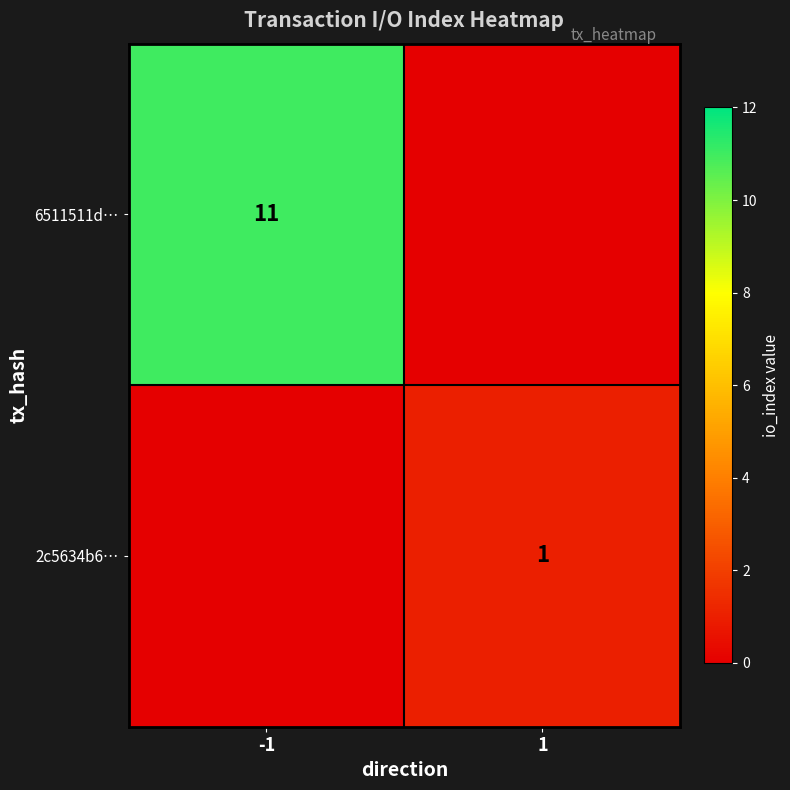

The 6511511d… series shows 11 at -1. True or false?

True